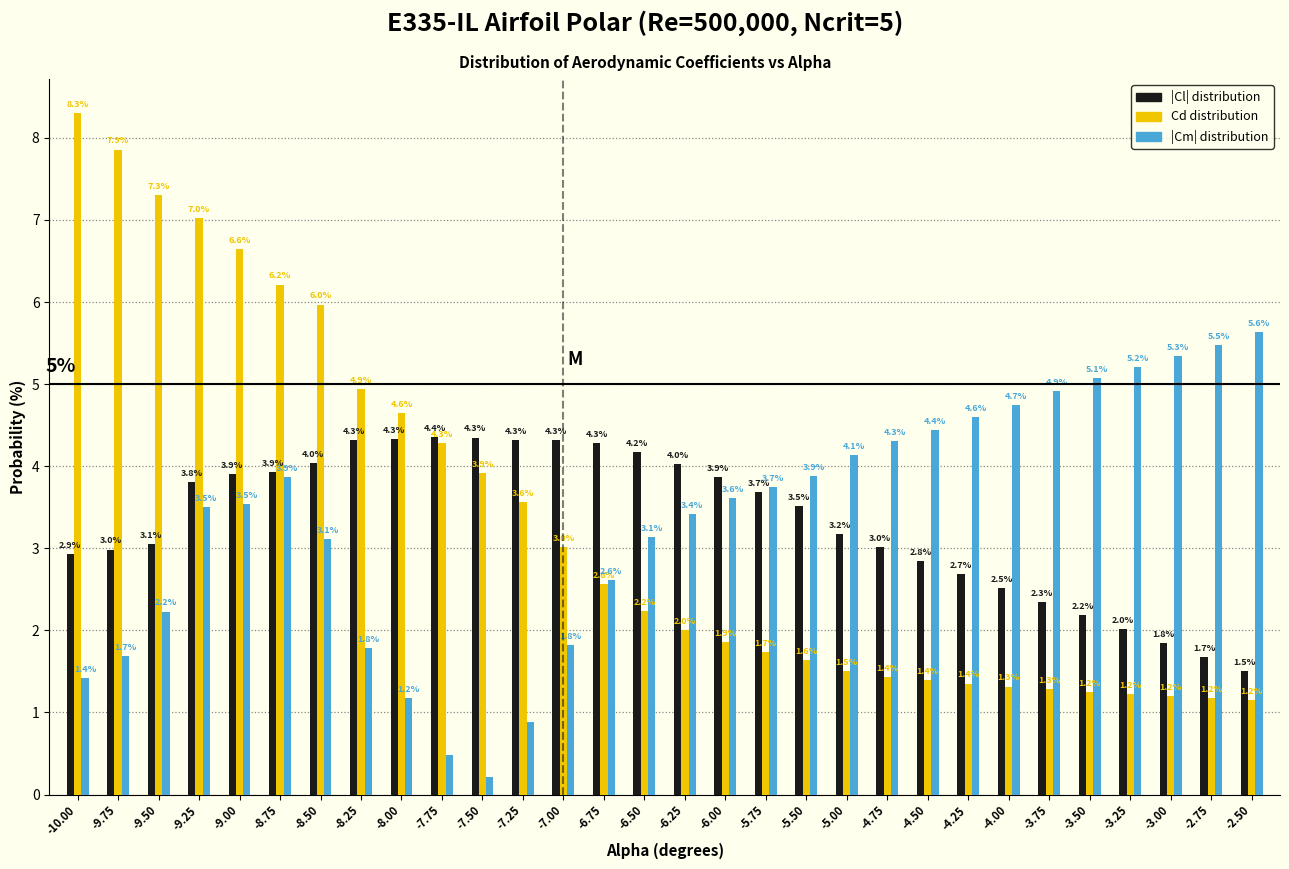

What is the greatest value displayed?

8.3